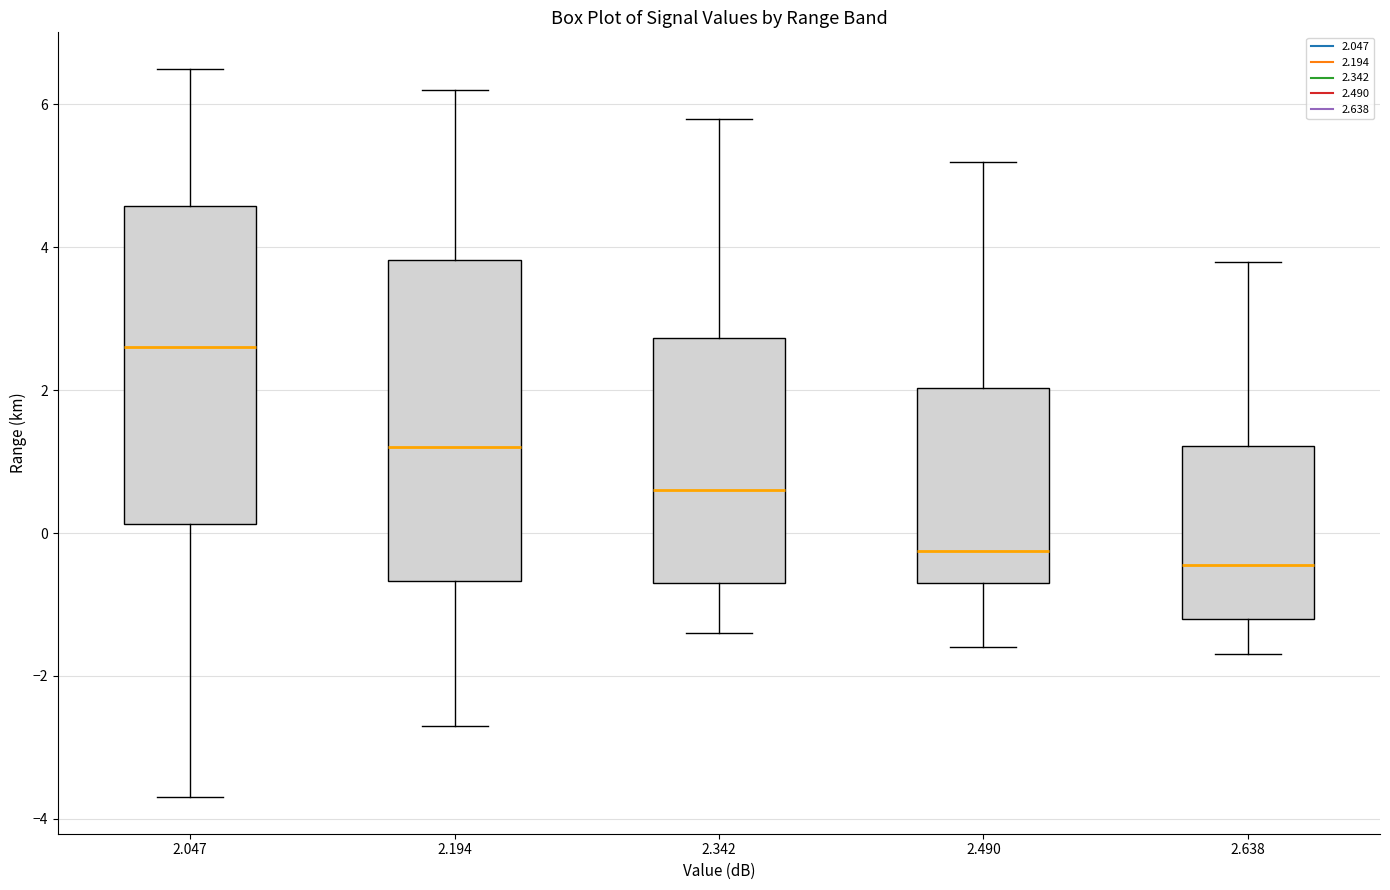

Reading left to right, transcribe this box plot: for each box, give where its median line is, the range the box spans, and where its two whiskers end, as read against the y-axis. The values are not printed on the chart, so give them approximately, as read against the axis.

2.047: median 2.6, box 0.2 to 4.6, whiskers -3.6 to 6.6
2.194: median 1.2, box -0.6 to 3.8, whiskers -2.6 to 6.2
2.342: median 0.6, box -0.6 to 2.8, whiskers -1.4 to 5.8
2.490: median -0.2, box -0.6 to 2.0, whiskers -1.6 to 5.2
2.638: median -0.4, box -1.2 to 1.2, whiskers -1.6 to 3.8